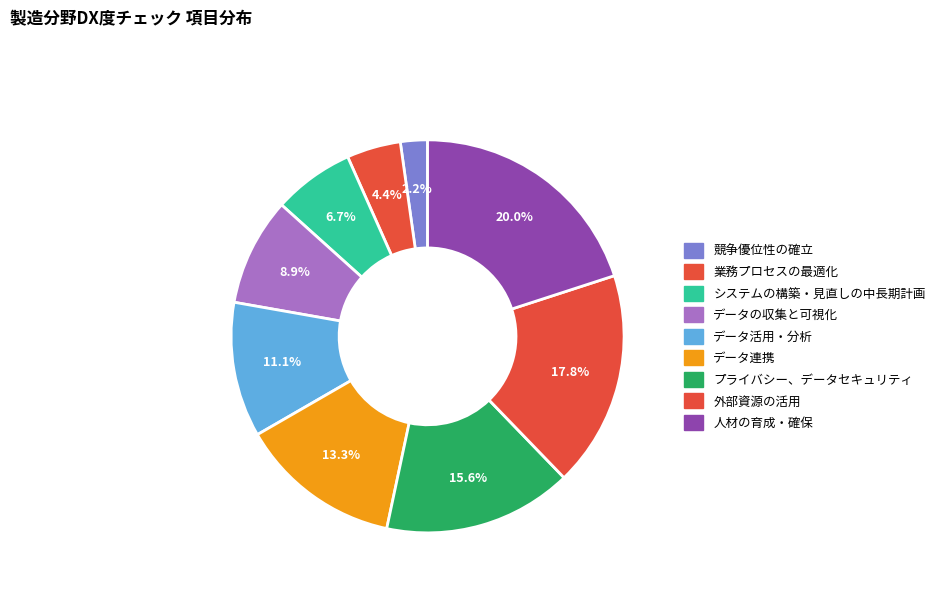

Which slice is the smallest?

競争優位性の確立